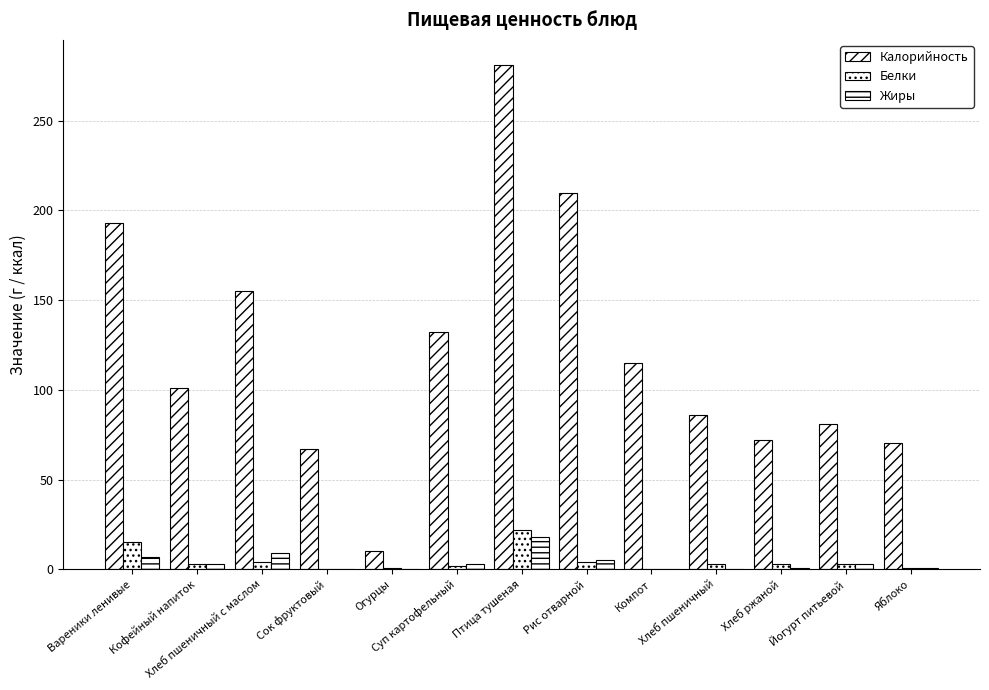

Are the bars grouped side by side (vs. stacked)?

Yes